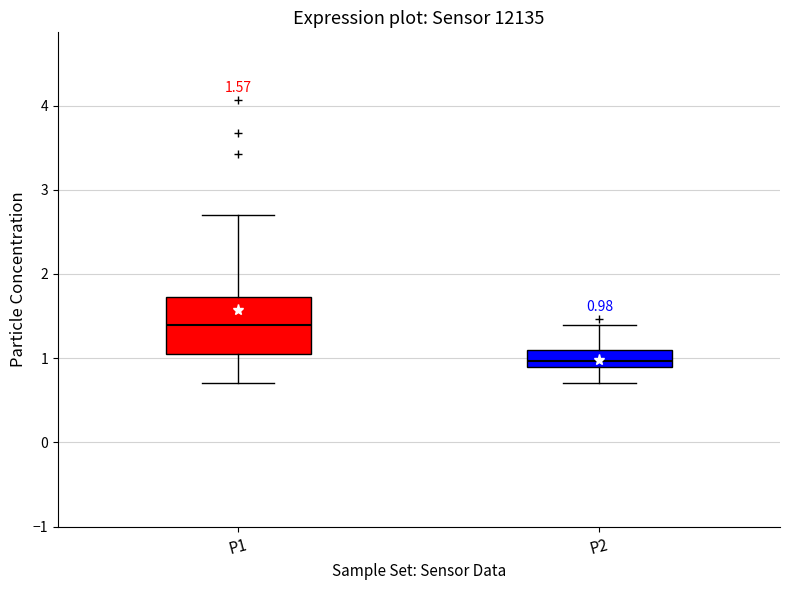

Which box's median line is the lowest?

P2